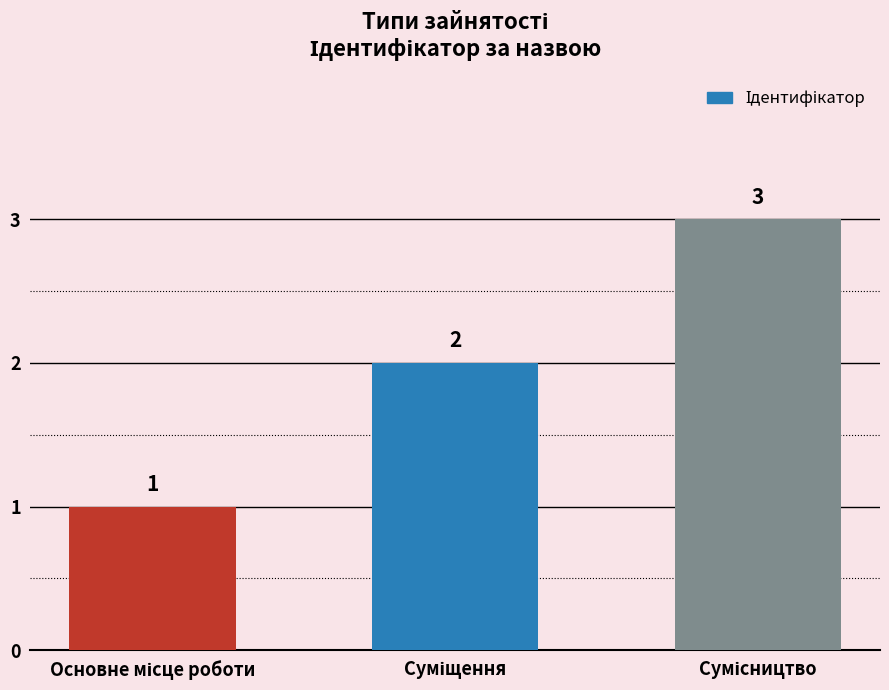

What is the maximum value shown in the chart?

3